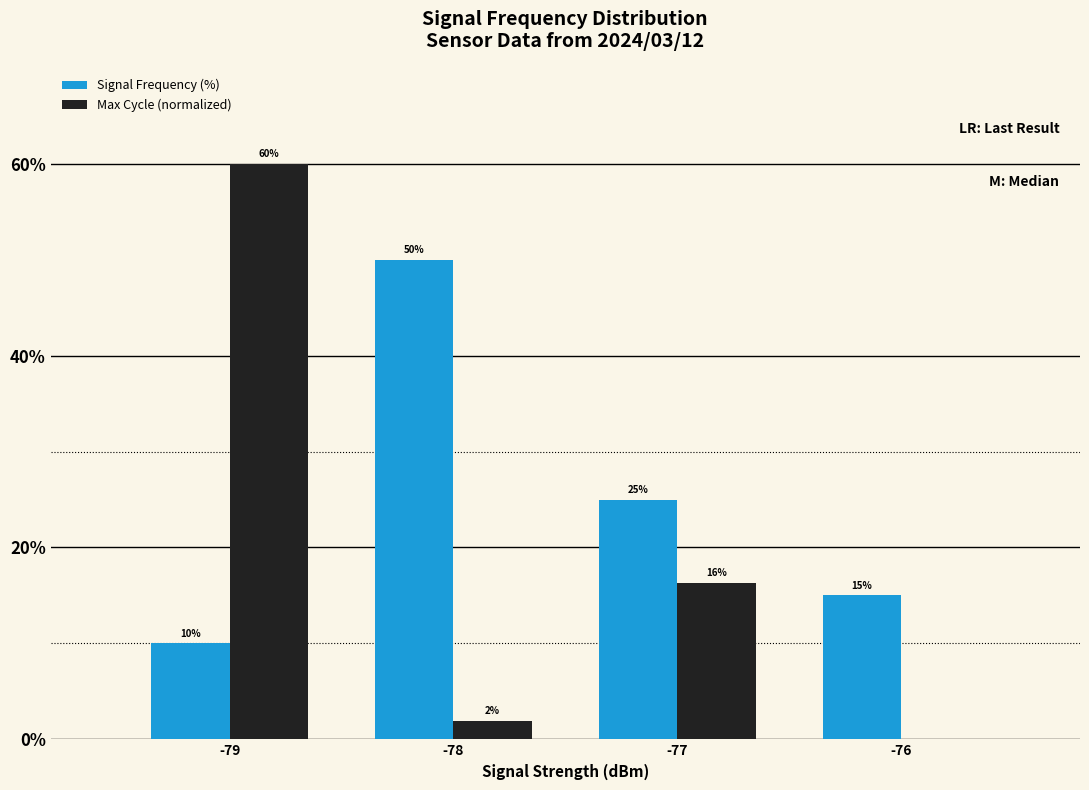

What is the total value across all series at -79?

70.0